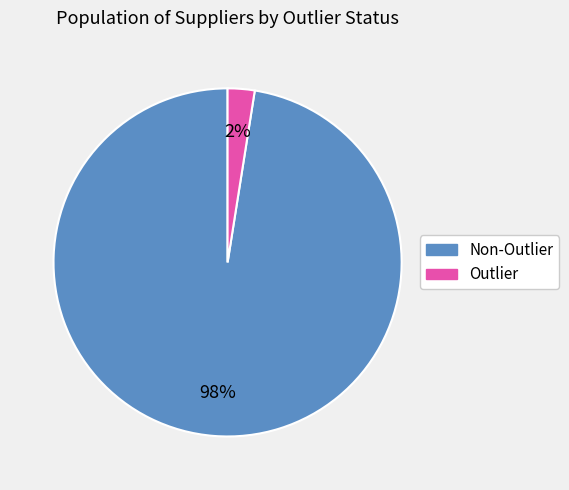

How many segments does this pie chart have?

2